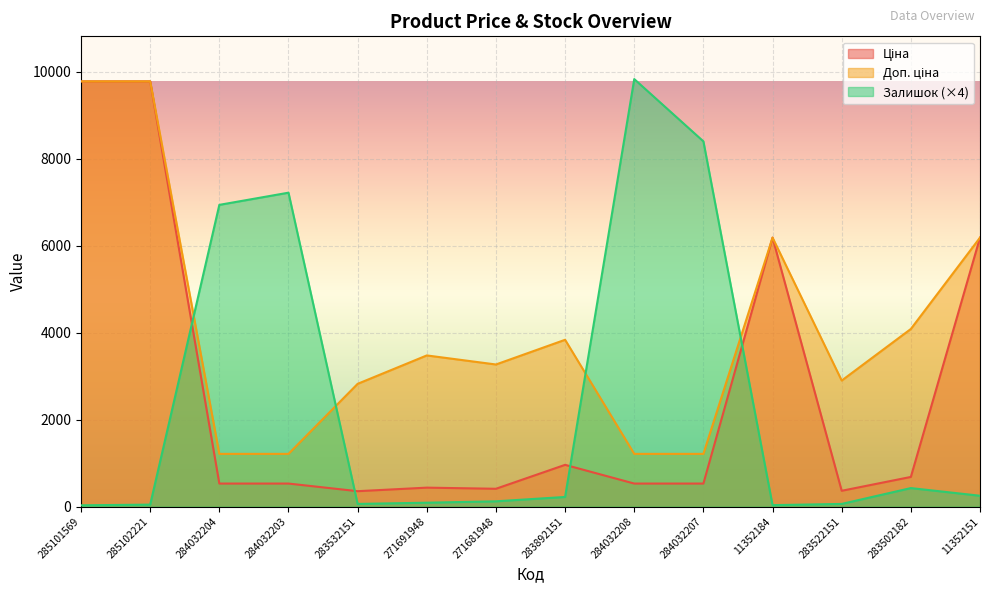

Where does the Доп. ціна series first go above 3474?

285101569